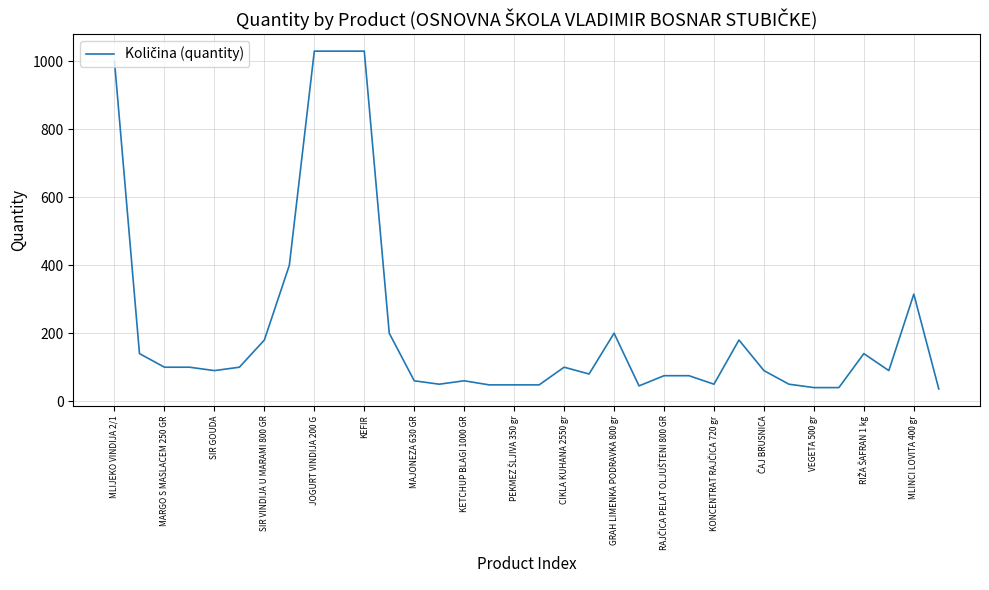

What is the difference between the maximum and minimum values?

994